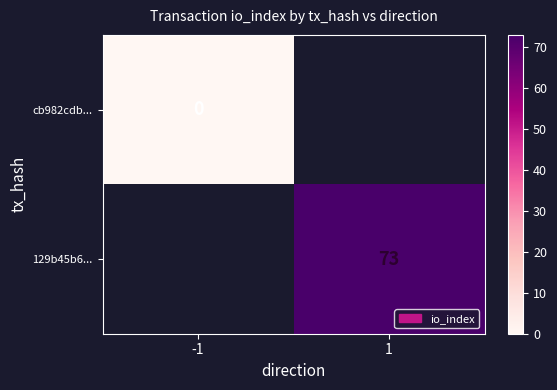

True or false: 129b45b6... has a value of 119 at 1.

False